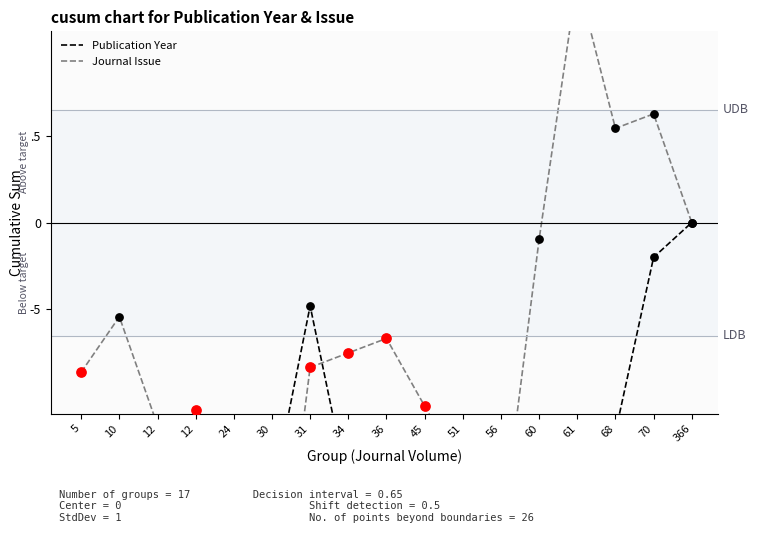

Which series reaches the maximum Y coordinate?

Journal Issue